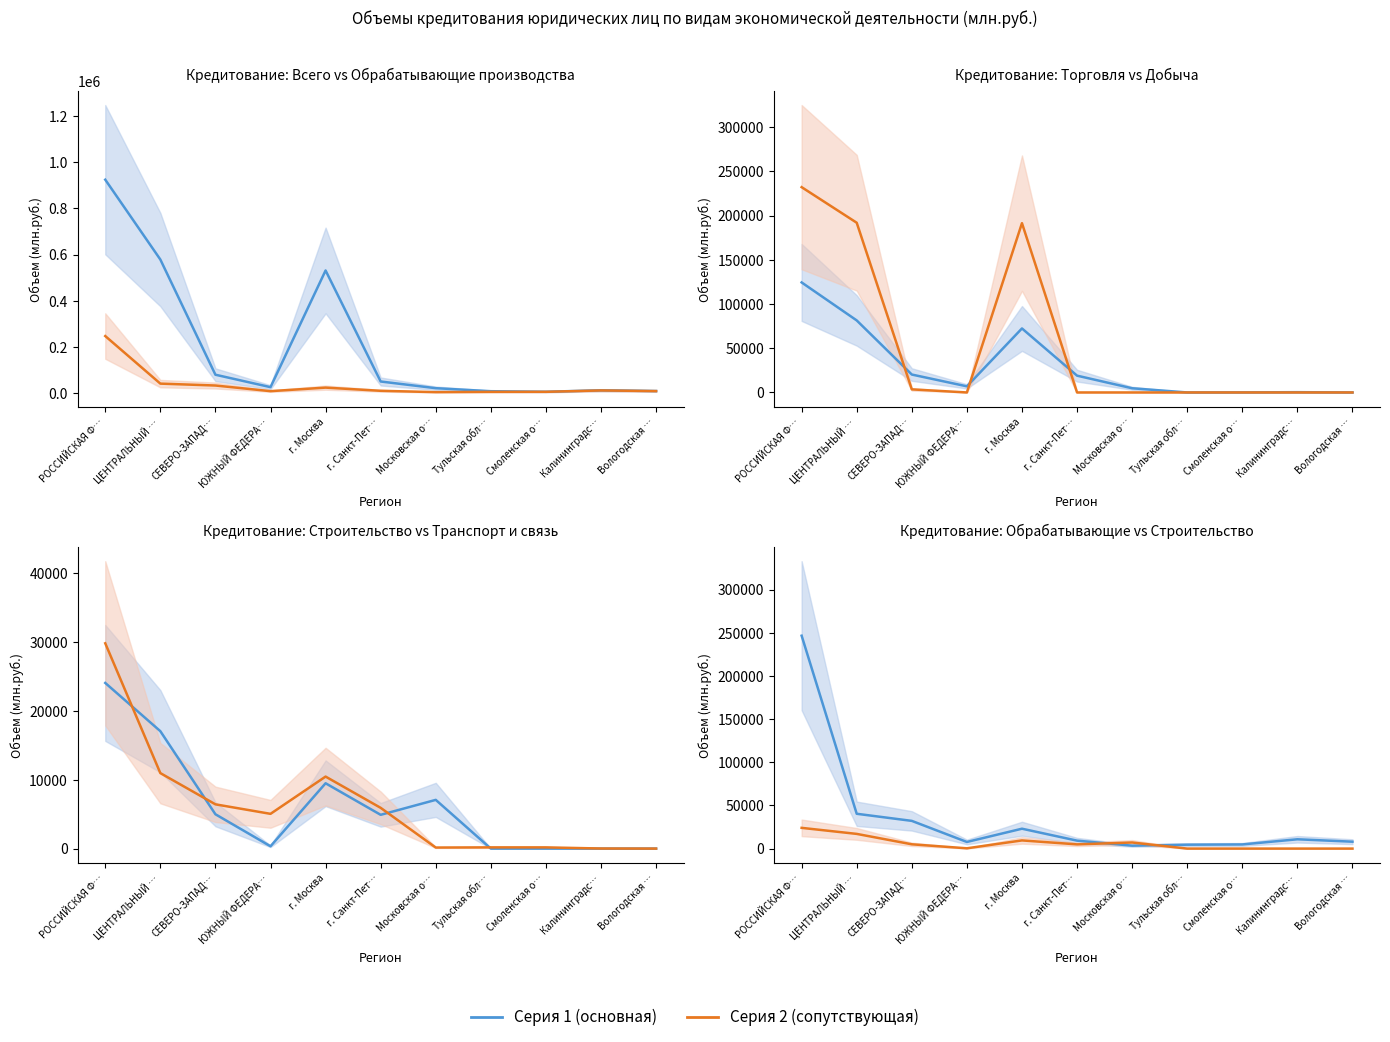

What is the average value of the транспорт и связь series?

6277